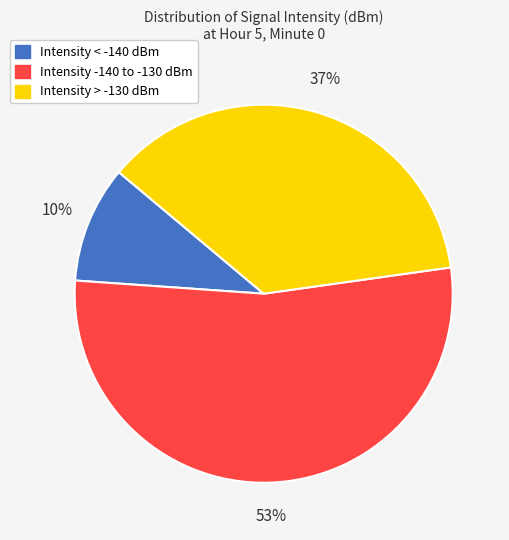

Is there a majority slice in this chart?

Yes